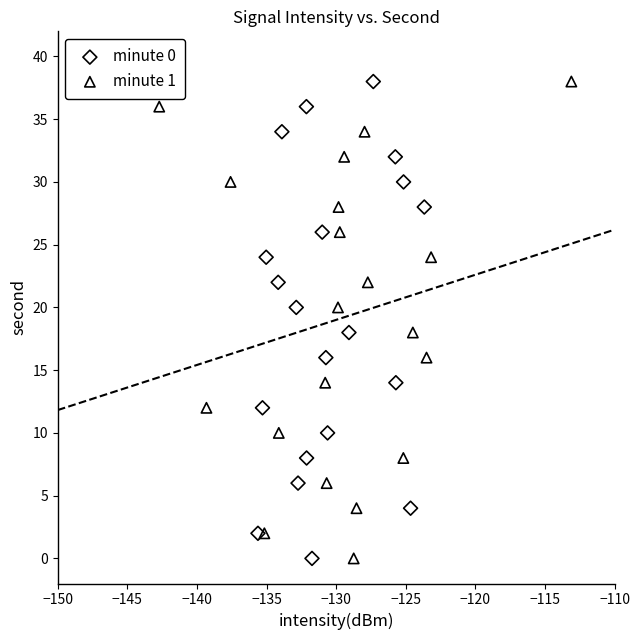

What are all the series names shown in the legend?

minute 0, minute 1